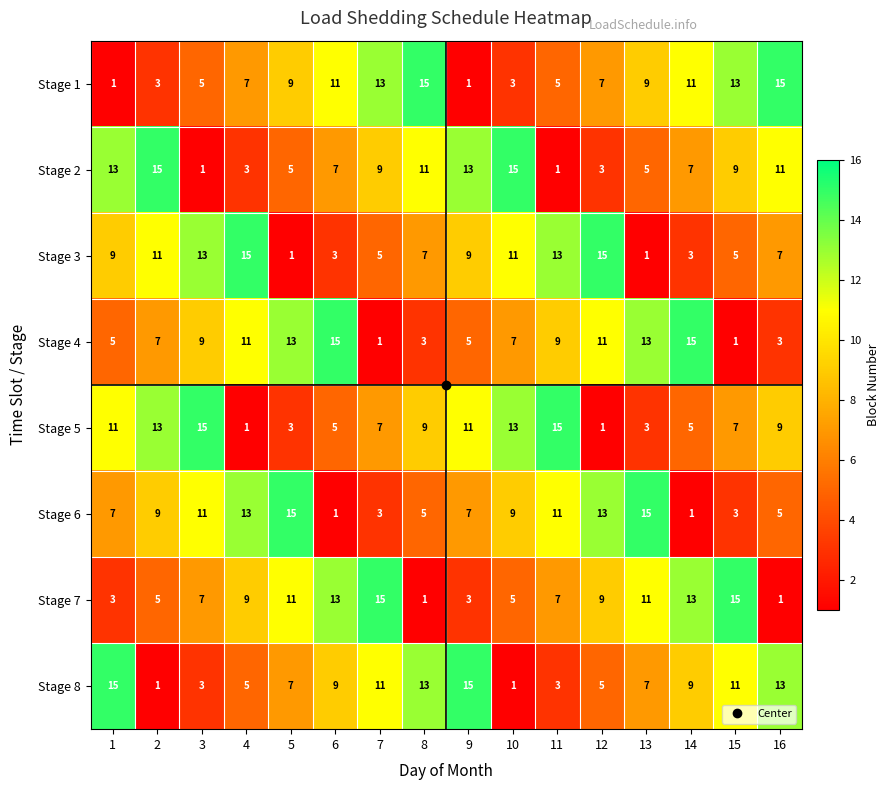

How many data points does each series have?

16